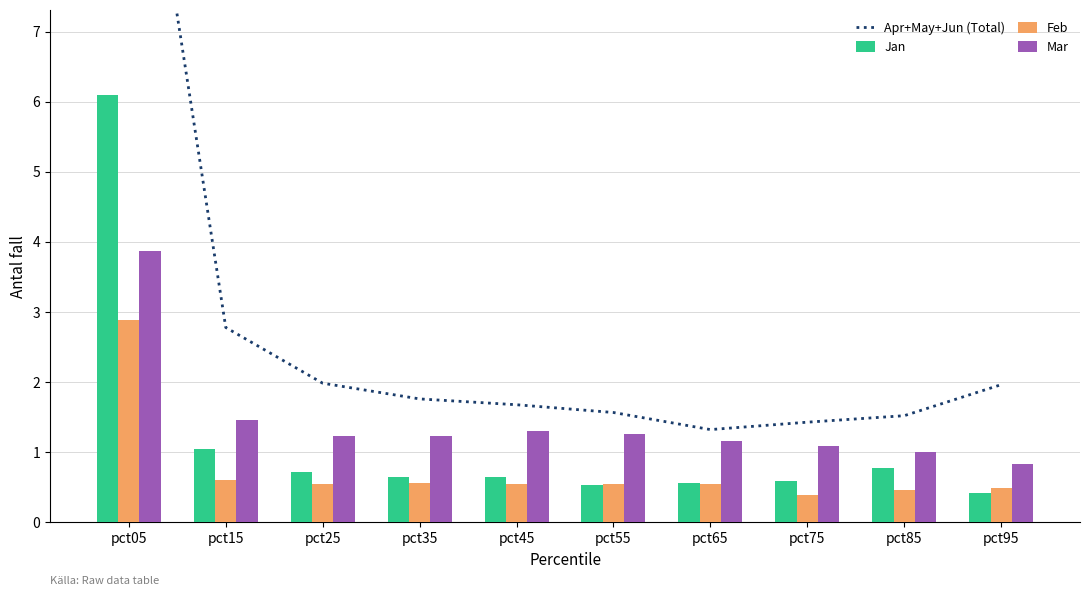

Which has a higher value, pct85 or pct15?

pct15